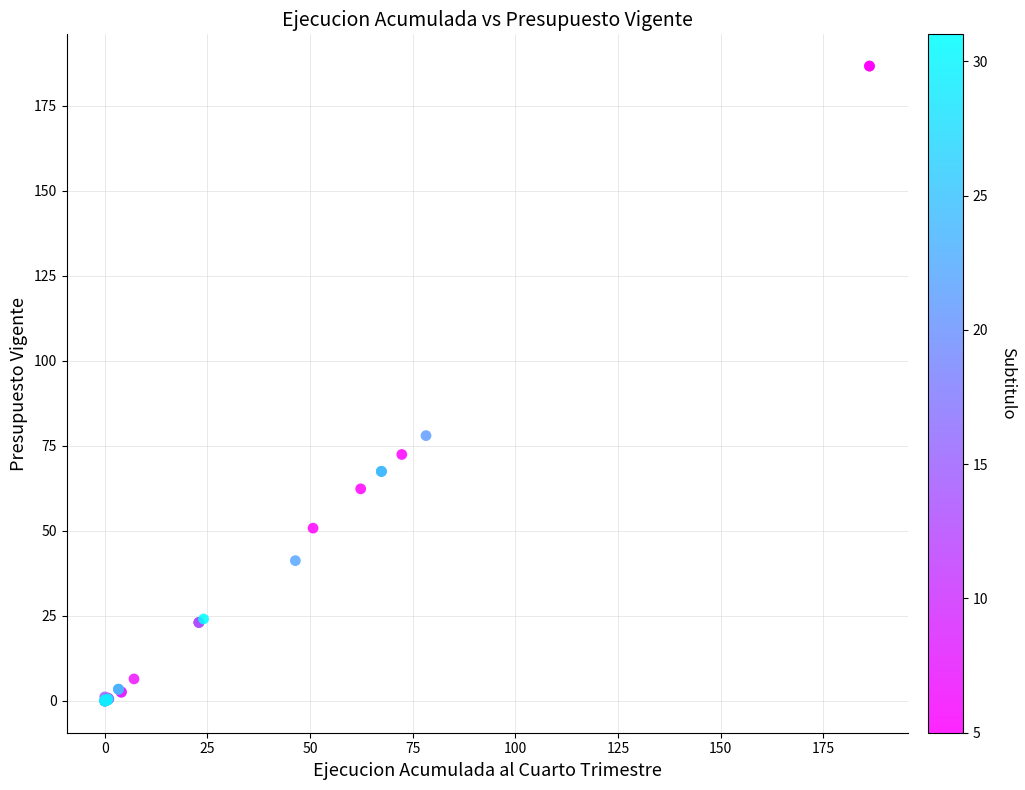

What Y value in the scatter plot is closest to 93?

78.0